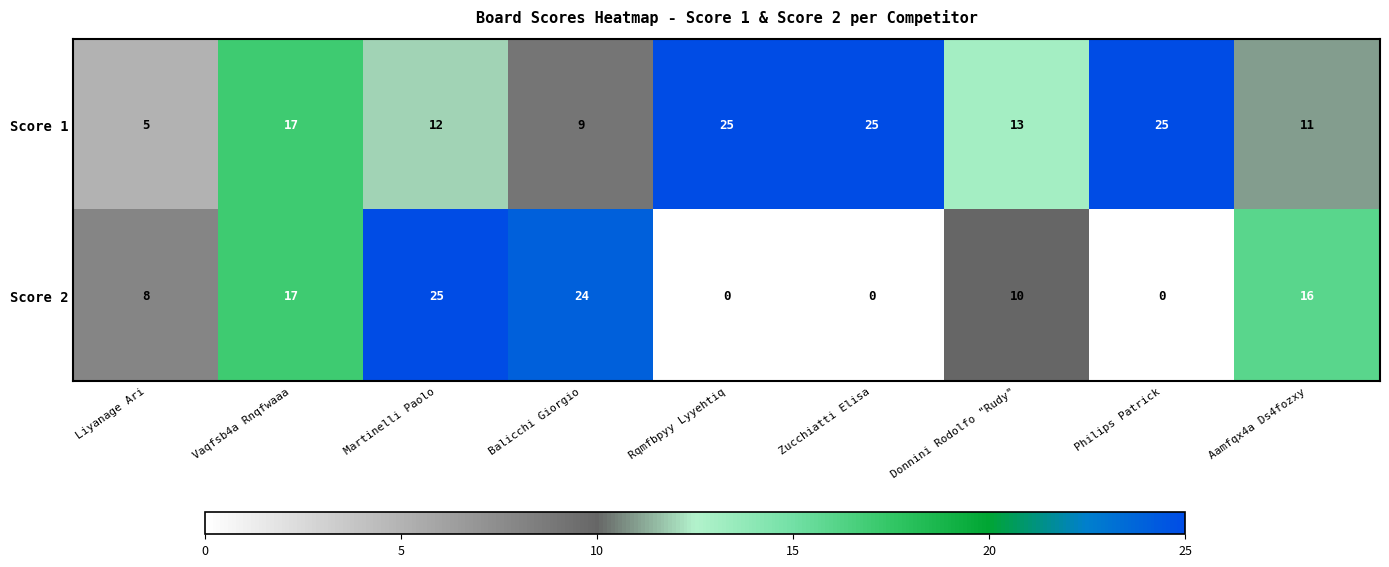

List the series in order of their overall mean, lowest first.

Score 2, Score 1